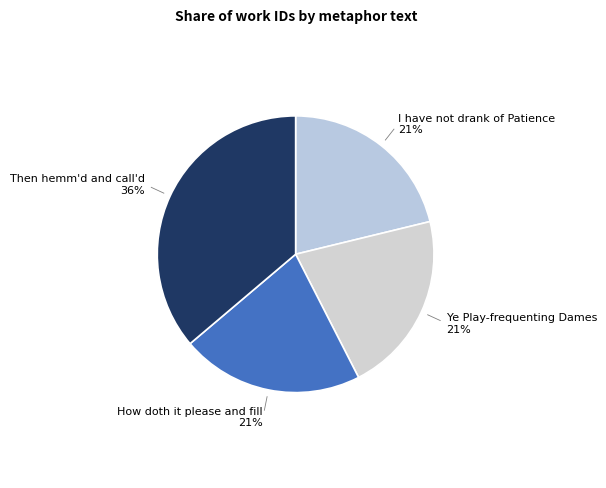

Is the sum of I have not drank of Patience and Ye Play-frequenting Dames greater than half?

No